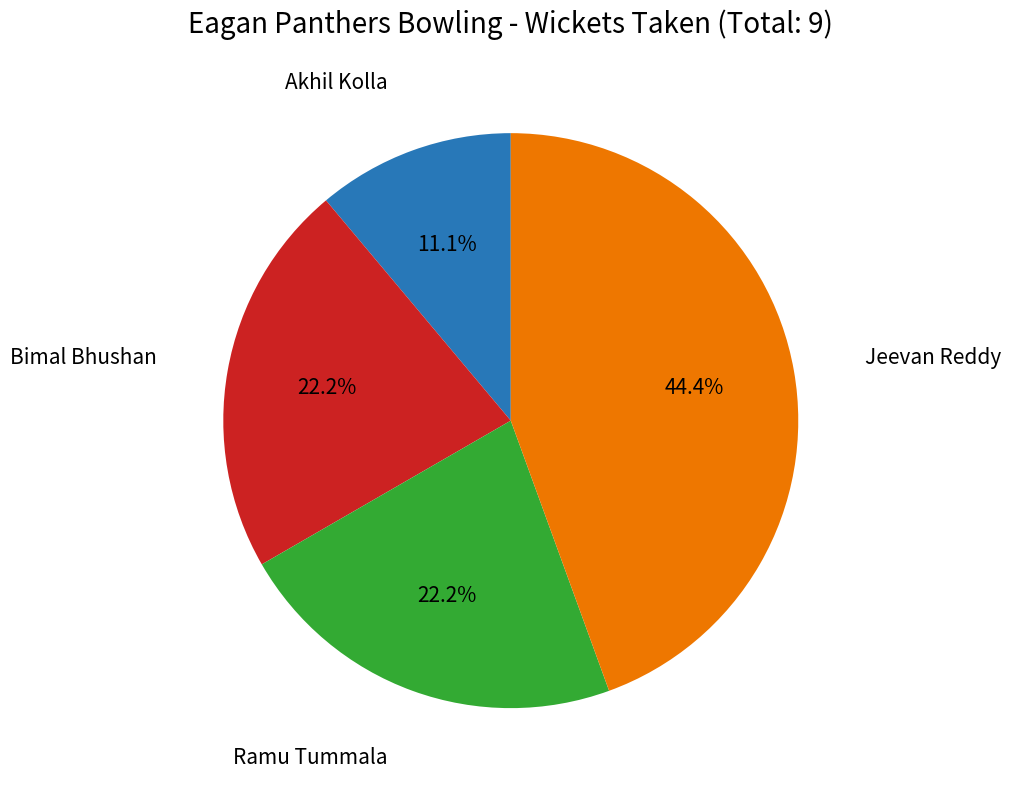

Is there any slice that represents more than half of the pie?

No